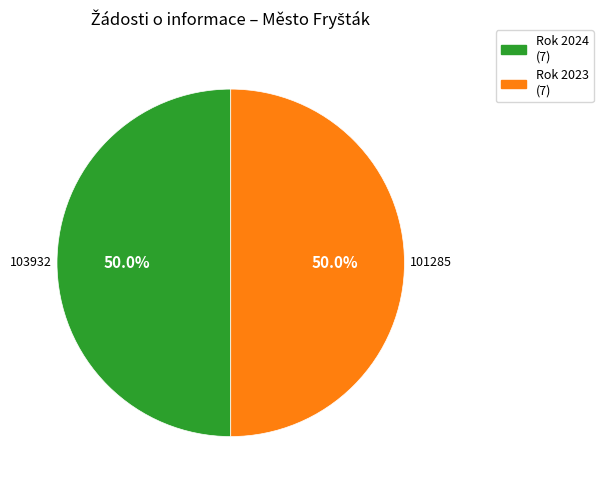

Approximately how many times larger is the value at Rok 2024 (7) compared to Rok 2023 (7)?

1.0